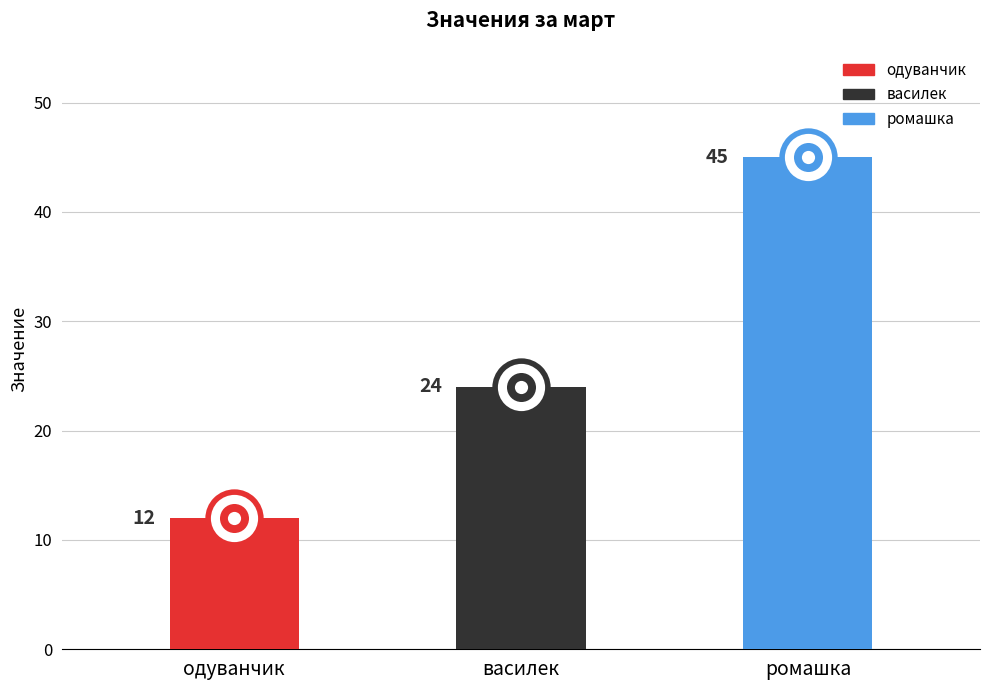

Is it true that the value at ромашка is 45?

True